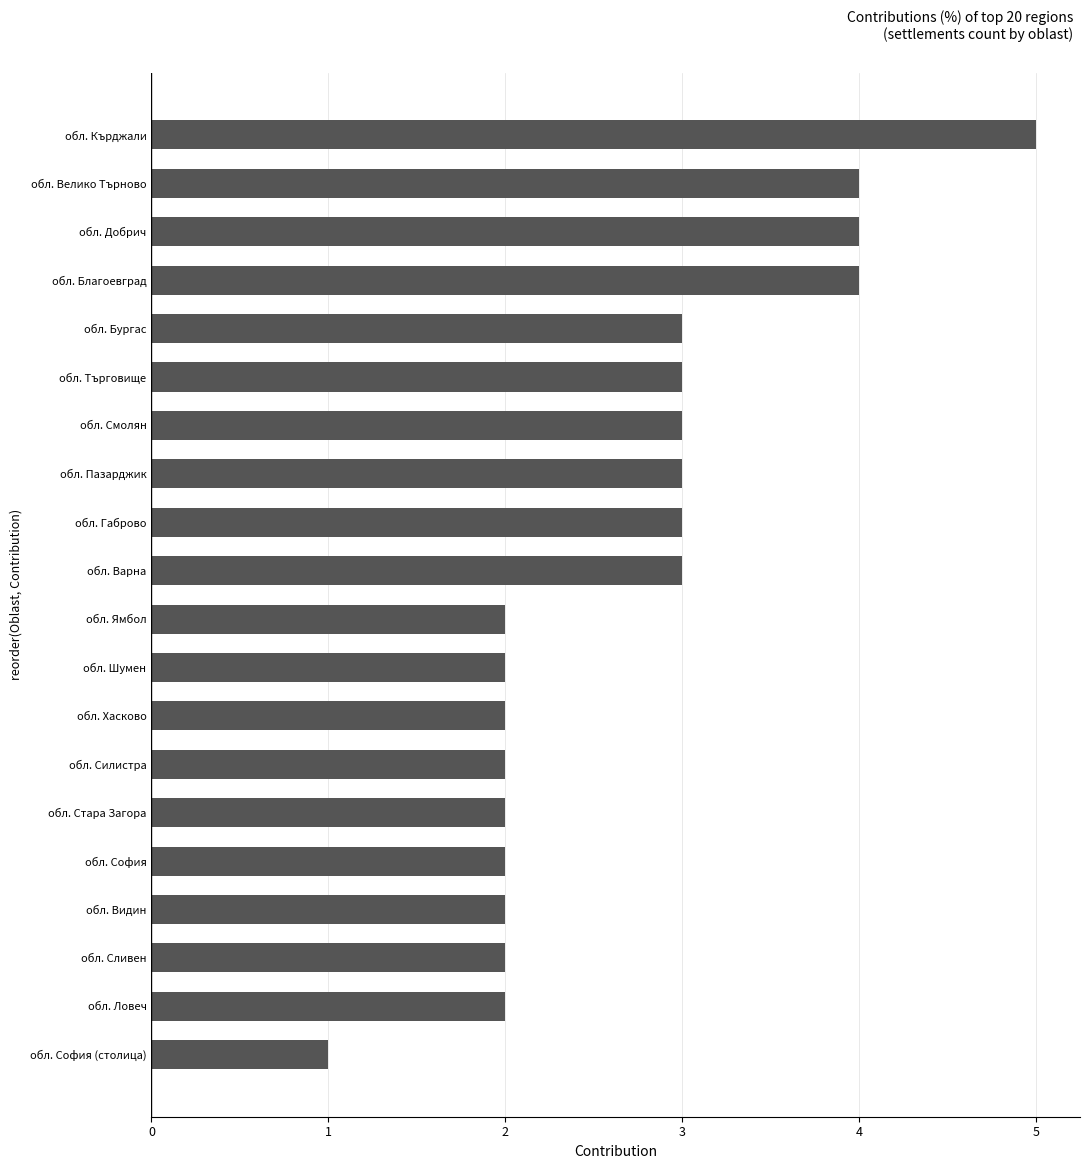

Reading bottom to top, extract all data points from this chart.

обл. София (столица)=1	обл. Ловеч=2	обл. Сливен=2	обл. Видин=2	обл. София=2	обл. Стара Загора=2	обл. Силистра=2	обл. Хасково=2	обл. Шумен=2	обл. Ямбол=2	обл. Варна=3	обл. Габрово=3	обл. Пазарджик=3	обл. Смолян=3	обл. Търговище=3	обл. Бургас=3	обл. Благоевград=4	обл. Добрич=4	обл. Велико Търново=4	обл. Кърджали=5